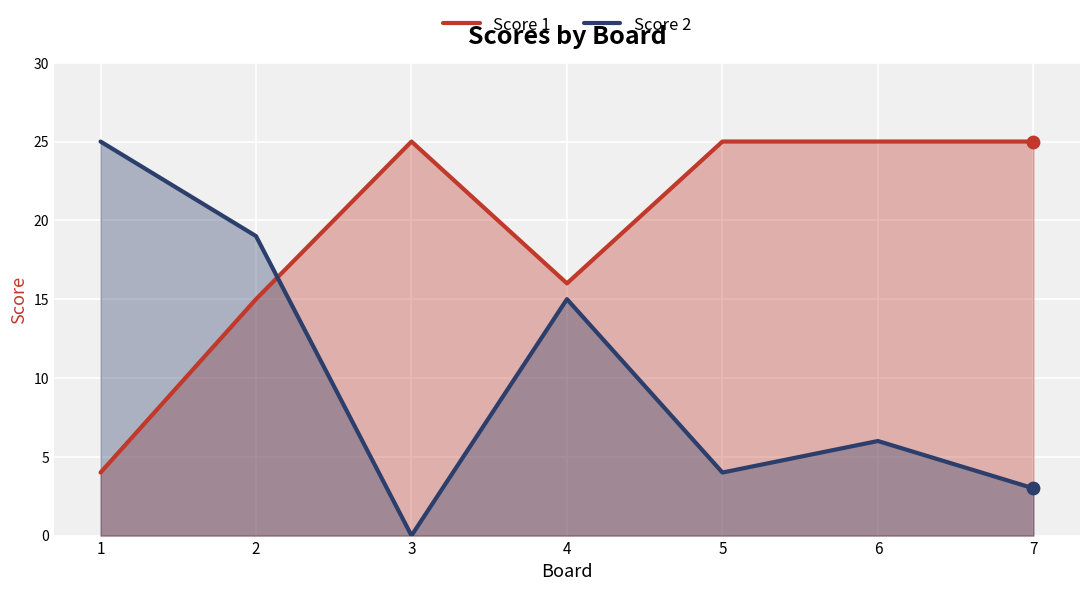

What are all the series names shown in the legend?

Score 1, Score 2